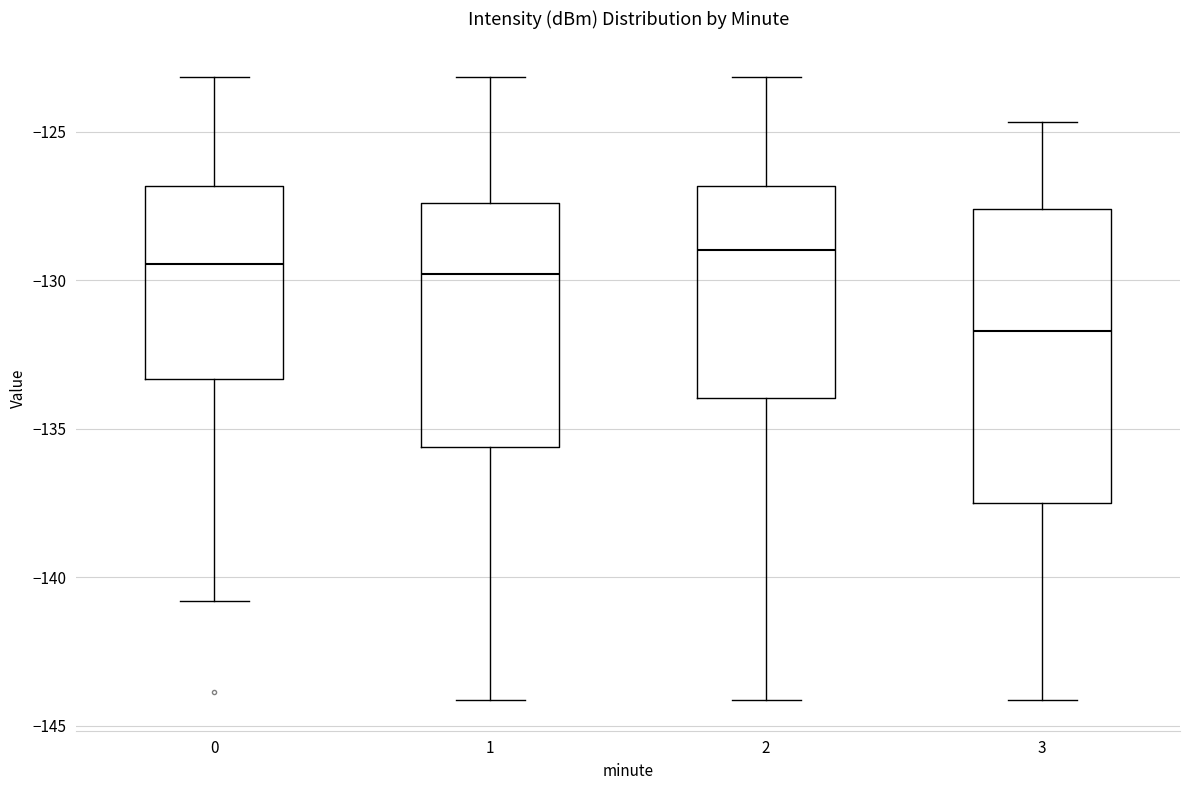

Which box is the tallest, from its lower edge to its upper edge?

3